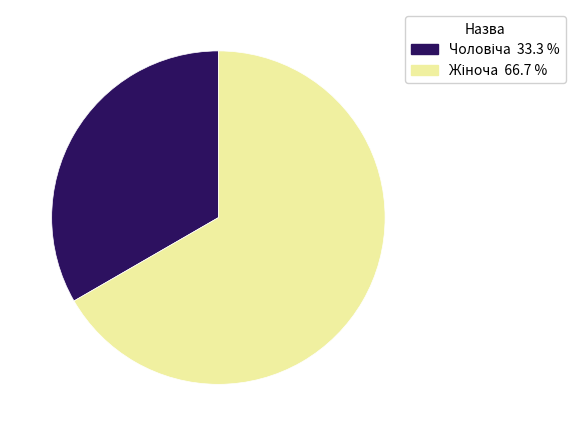

Is there a majority slice in this chart?

Yes